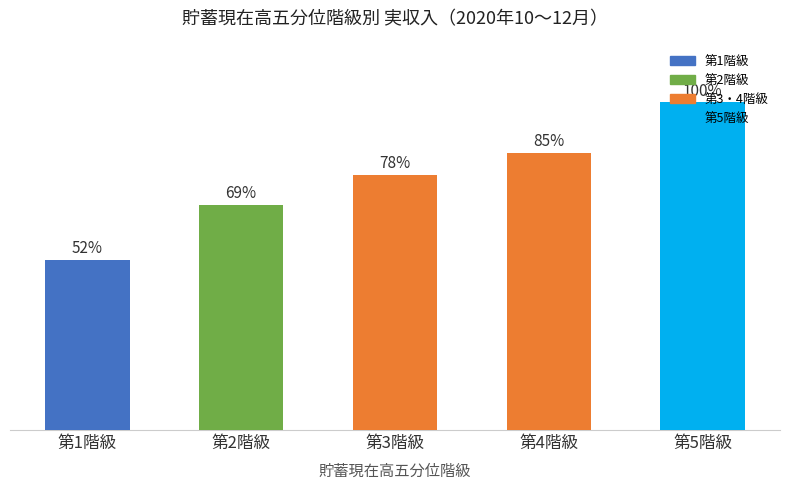

The value at 第4階級 is 1328782. True or false?

False